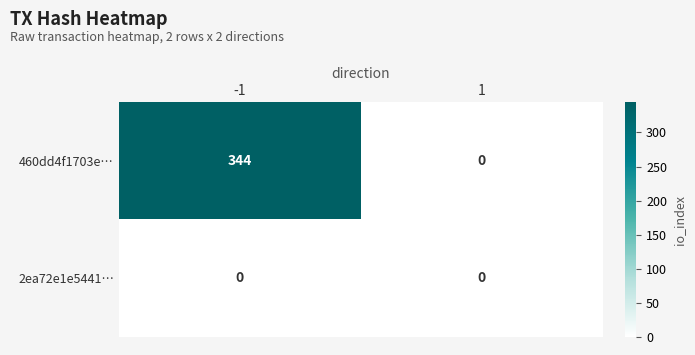

Reading left to right, transcribe all the data shown in this chart.

460dd4f1703e…: 344	0
2ea72e1e5441…: 0	0